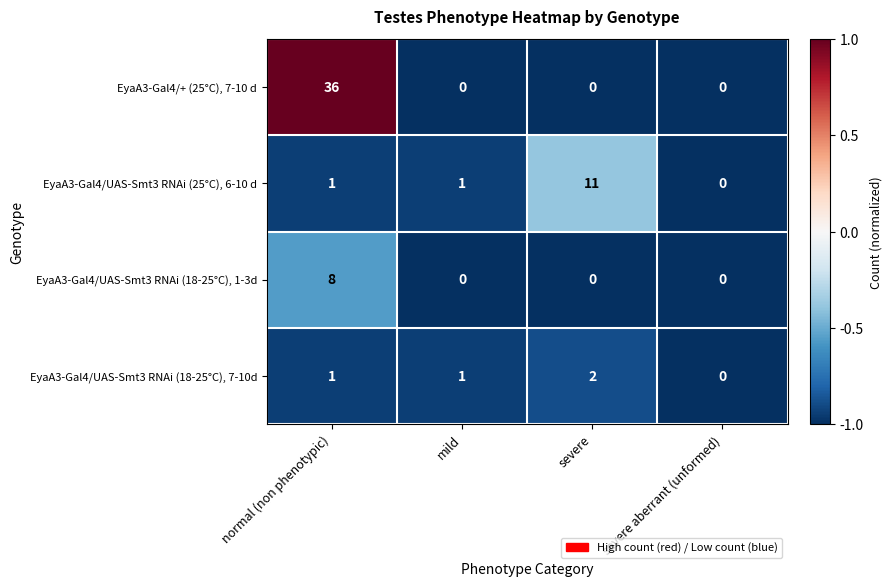

Is it true that EyaA3-Gal4/UAS-Smt3 RNAi (18-25°C), 7-10d equals 2 at normal (non phenotypic)?

False